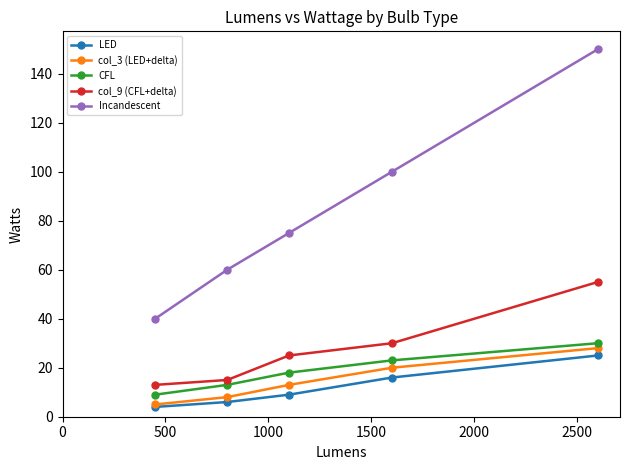

What are all the series names shown in the legend?

LED, col_3 (LED+delta), CFL, col_9 (CFL+delta), Incandescent